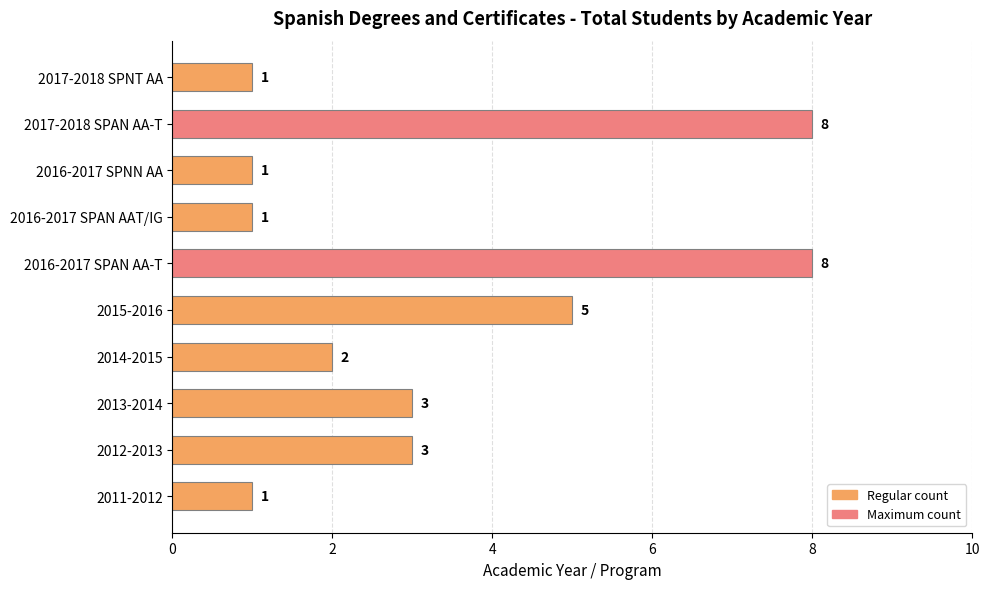

What is the greatest value displayed?

8